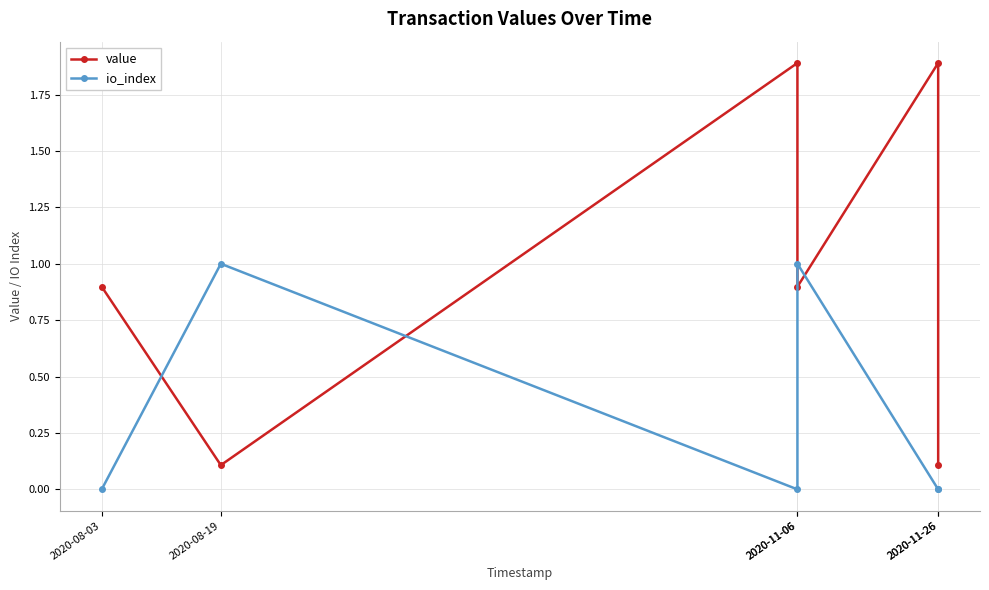

Which series has the largest total across all categories?

value